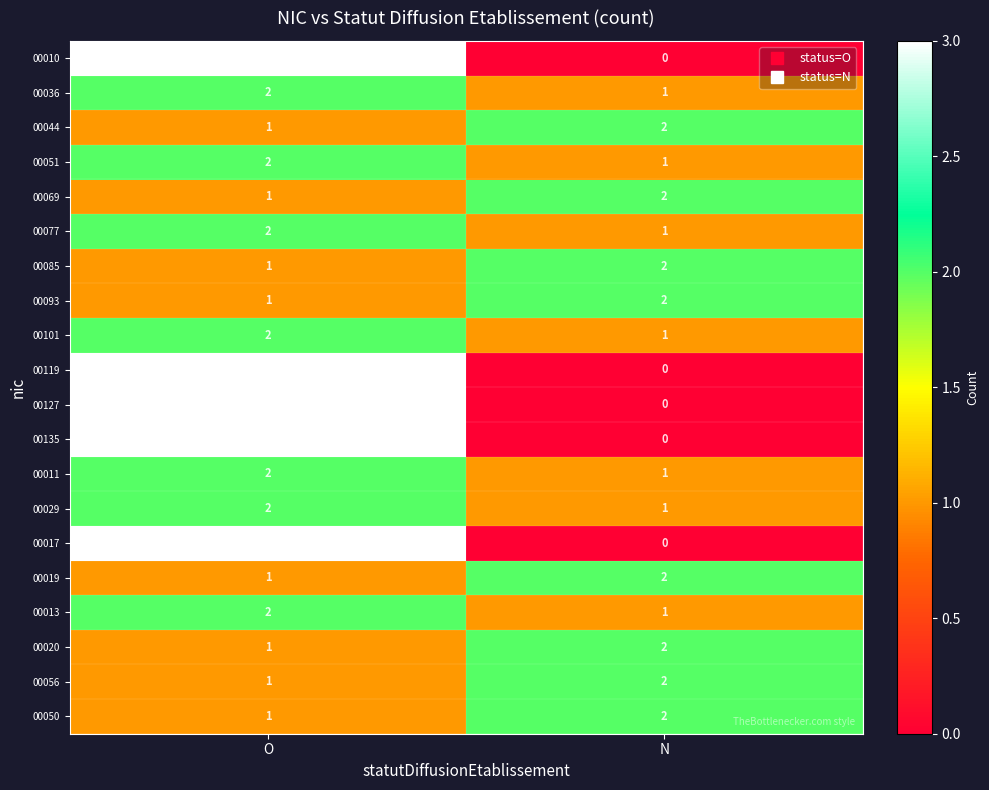

What is the sum of all 00029 values?

3